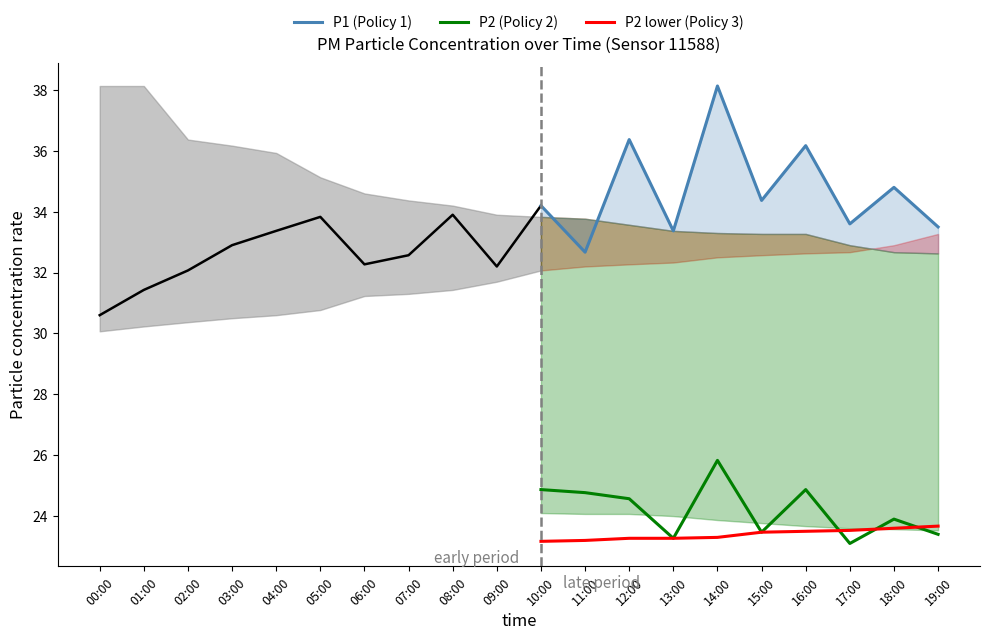

The P2 (Policy 2) series shows 25.8 at 14:00. True or false?

True